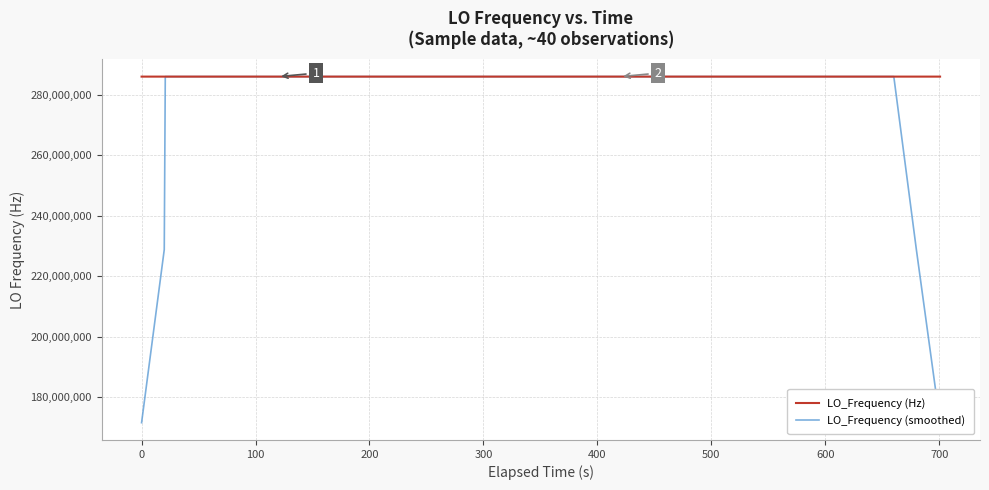

How many lines are shown in the chart?

2